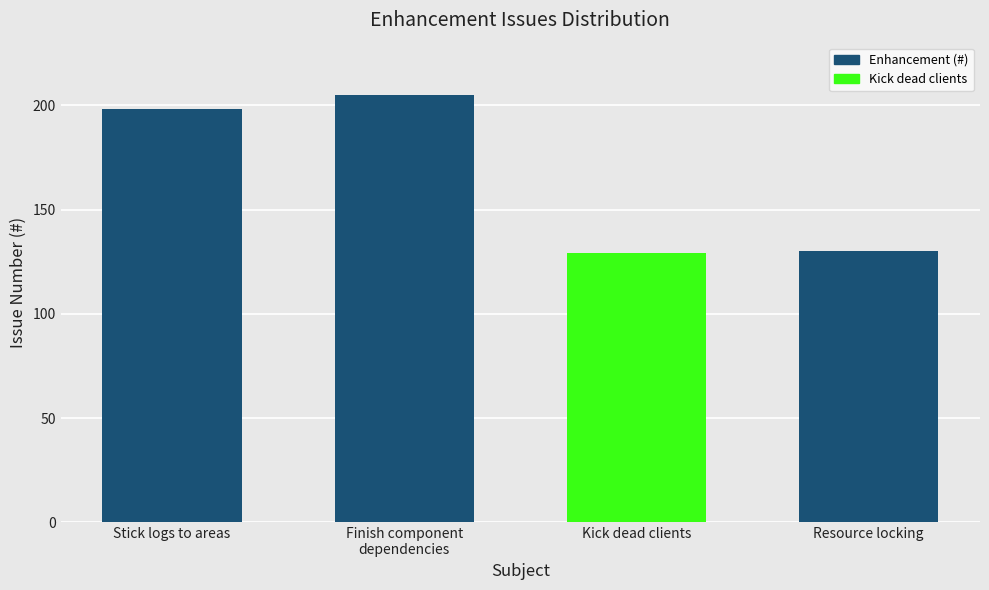

Is it true that the value at Finish component
dependencies is 140?

False